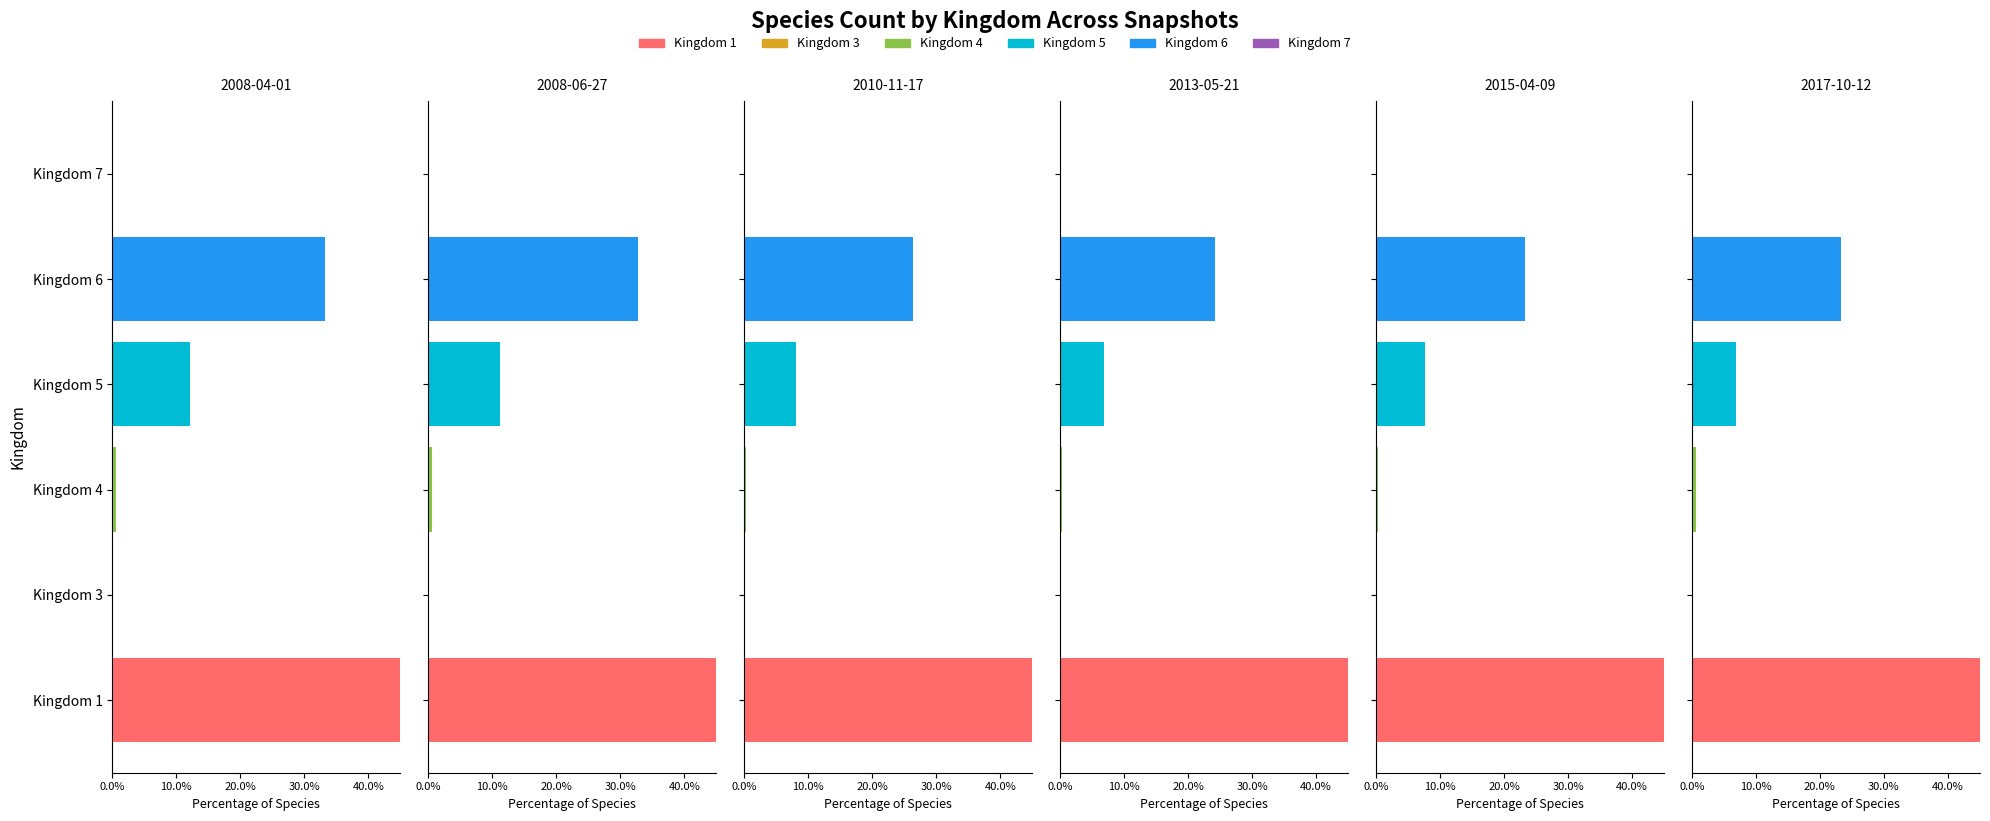

What is the value of the 2013-05-21 bar at the 4th from the left?

6.9